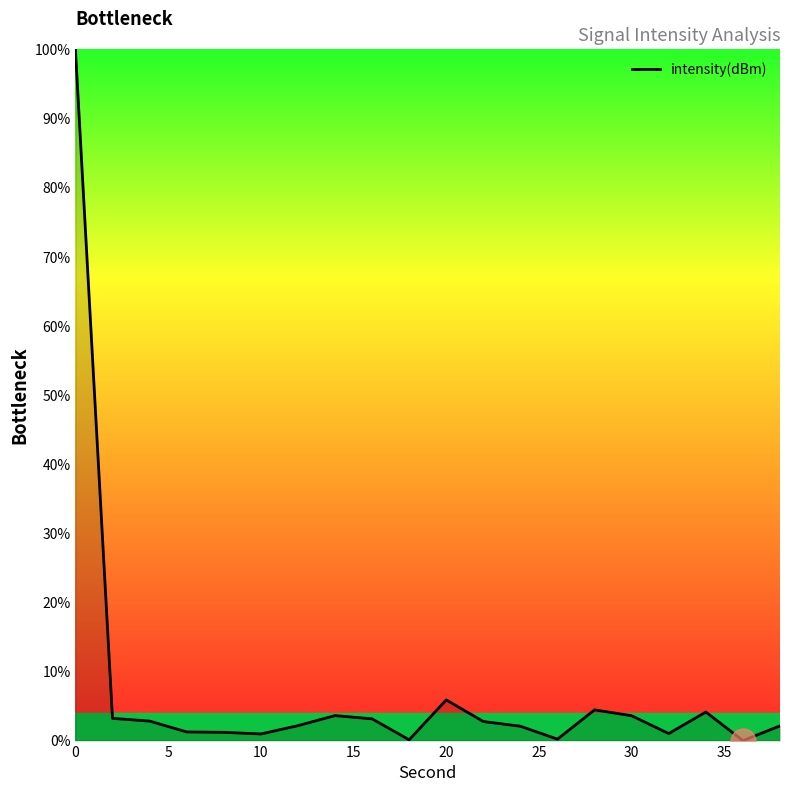

What is the greatest value displayed?

100.0